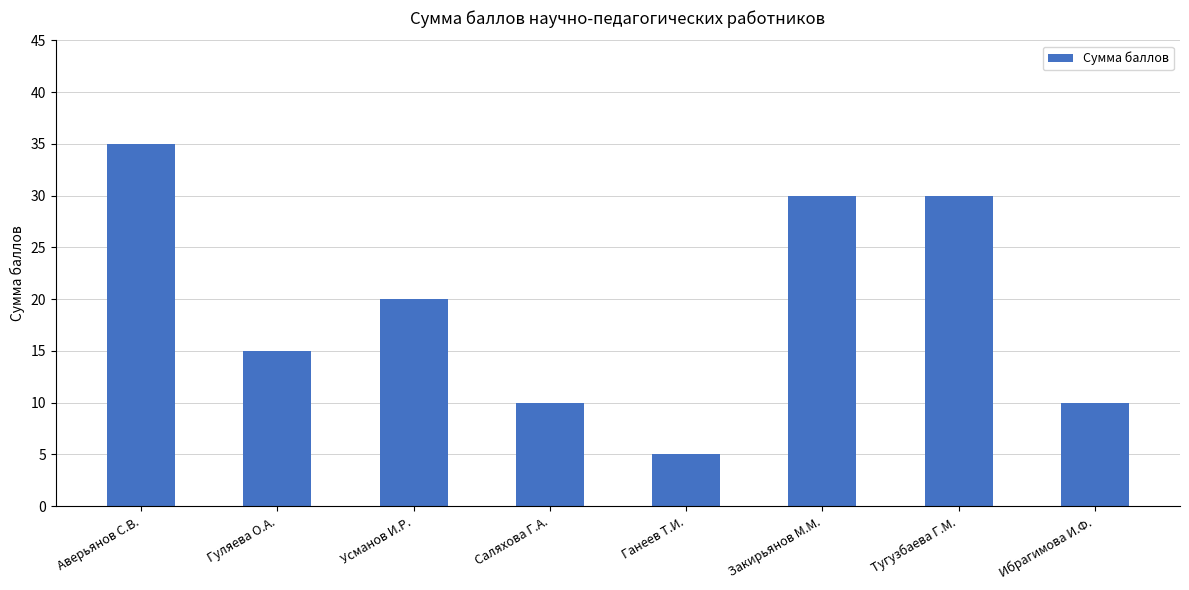

Which label corresponds to the smallest value in the chart?

Ганеев Т.И.